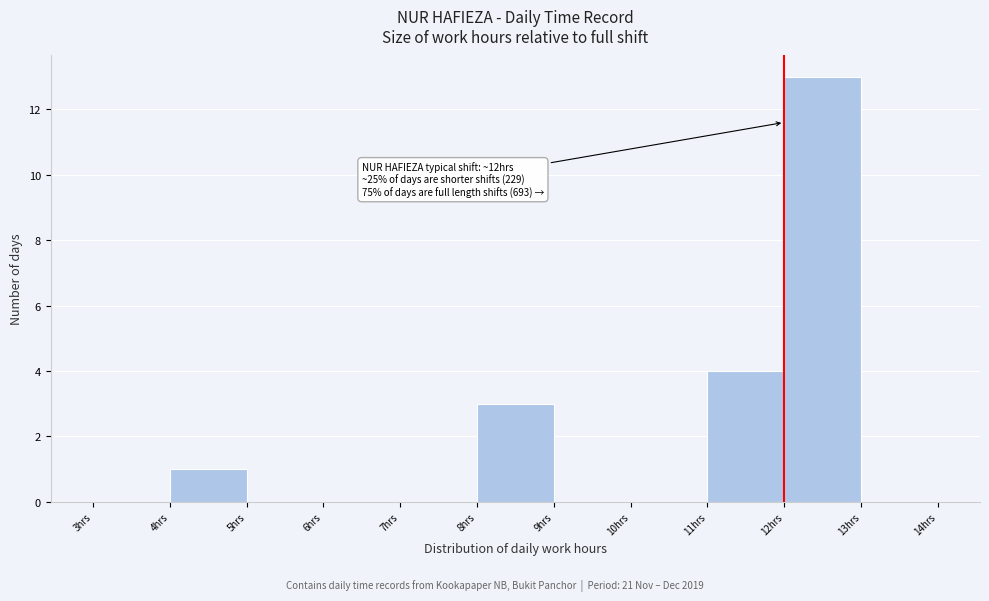

Which range on the x-axis has the tallest bar?

12 to 13